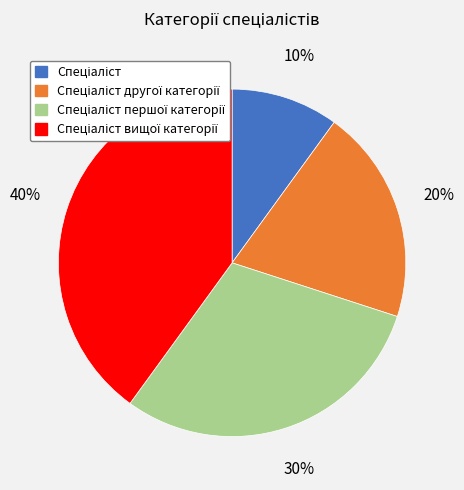

Does any single category account for the majority?

No